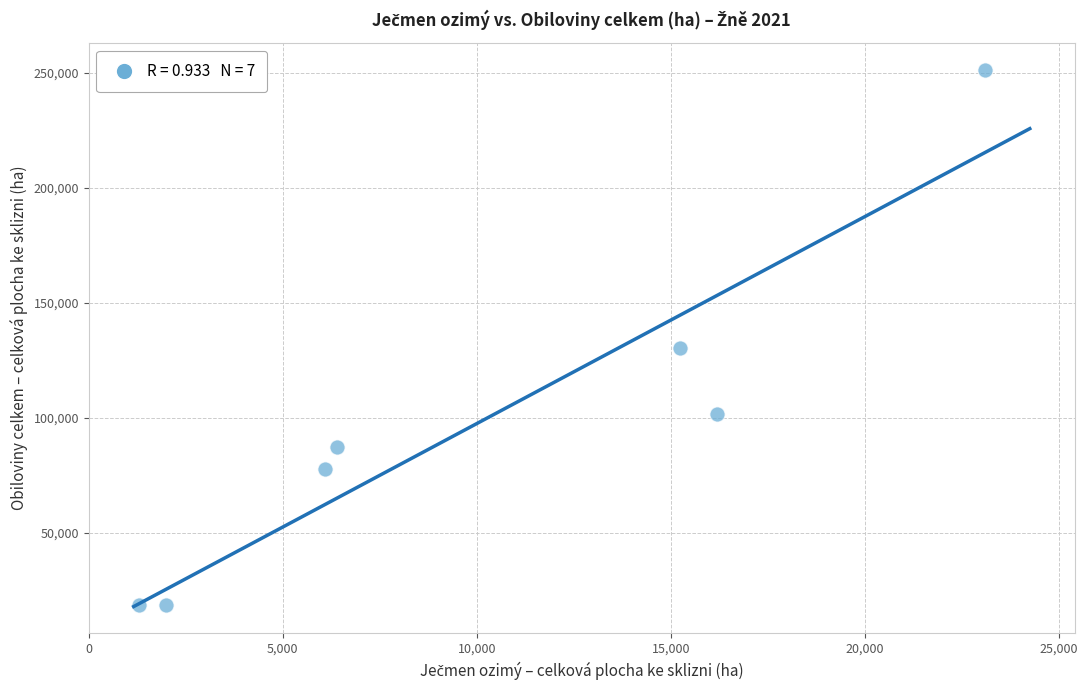

What Y value in the scatter plot is closest to 134930?

130346.0